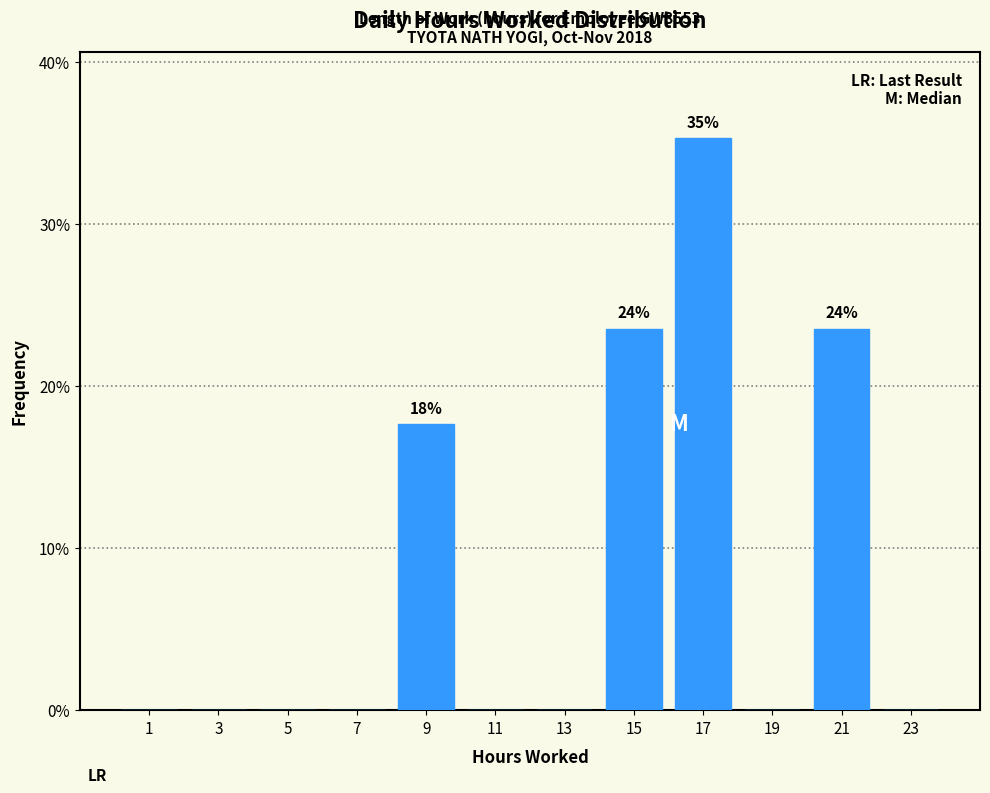

Which range on the x-axis has the tallest bar?

16 to 18